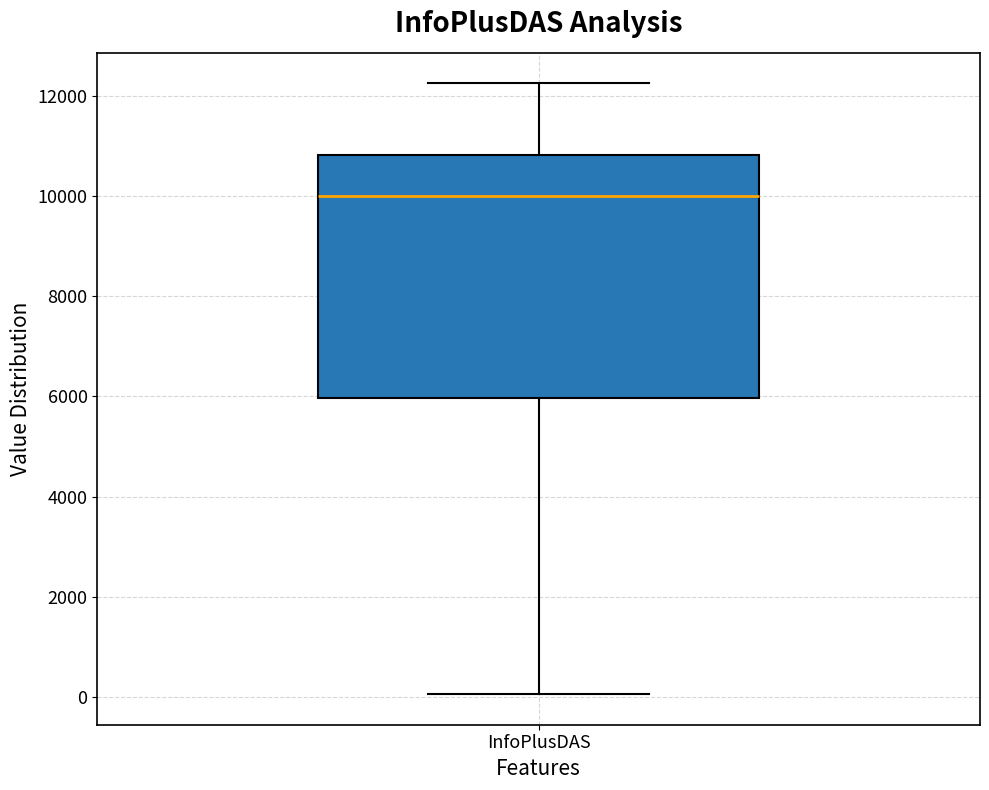

Where does the upper whisker of the box for InfoPlusDAS end on the y-axis? The values are not printed on the chart, so give them approximately, as read against the axis.

12200